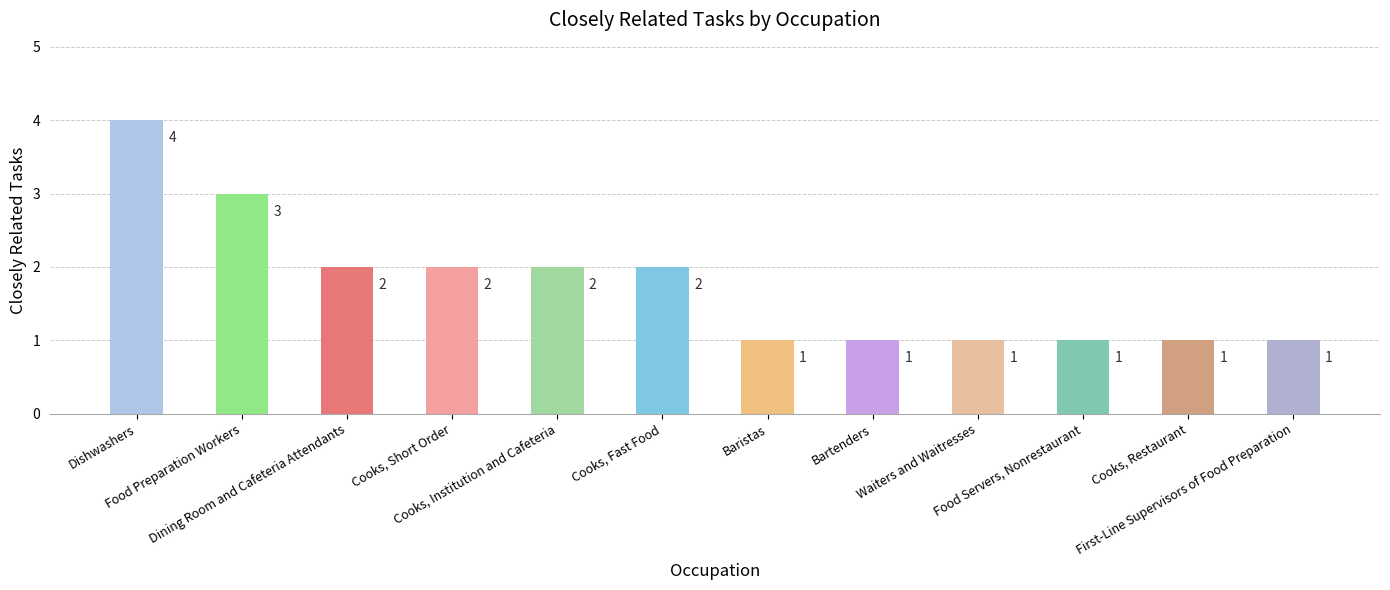

What is the label of the 9th bar from the right?

Cooks, Short Order